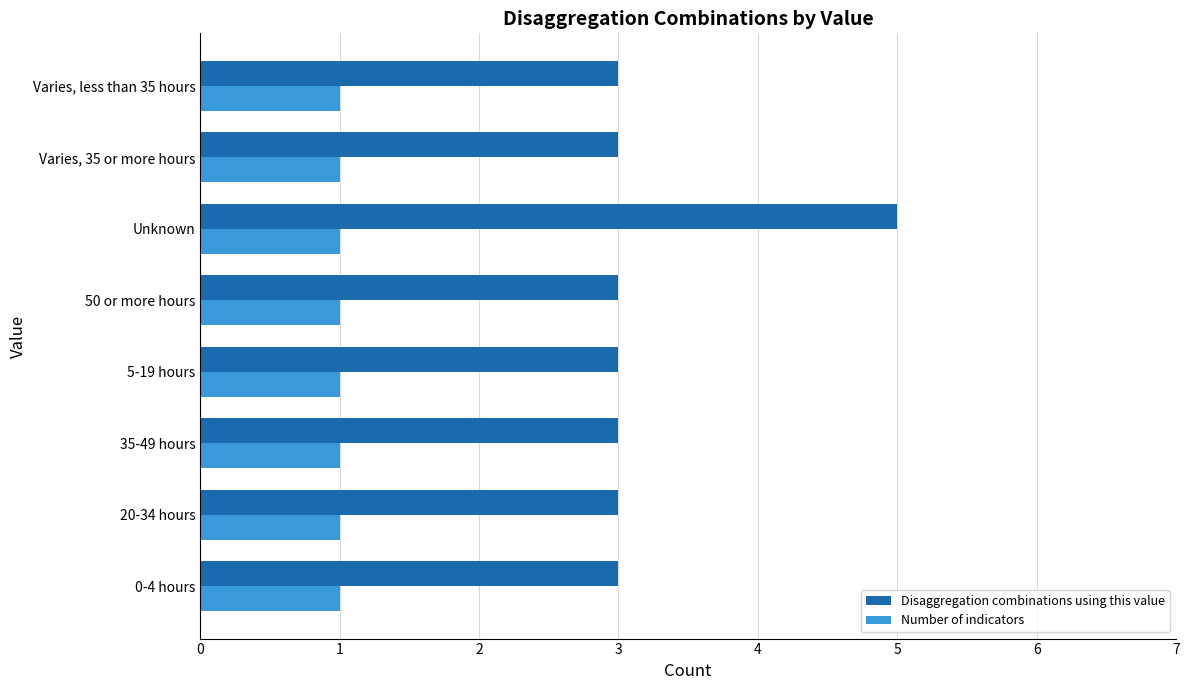

What is the sum of all Number of indicators values?

8